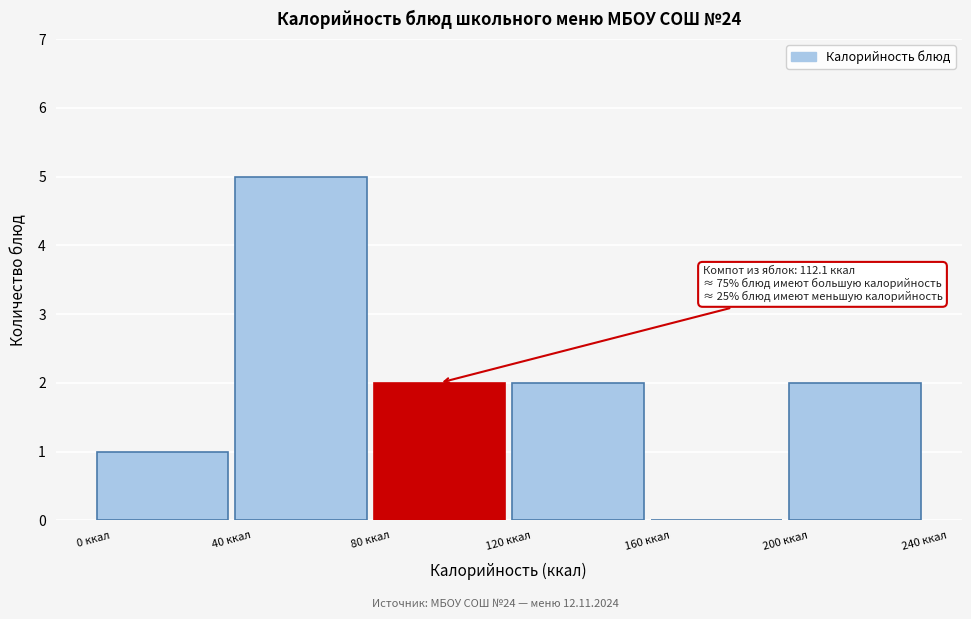

Over which range of the x-axis is the bar tallest?

40 to 80